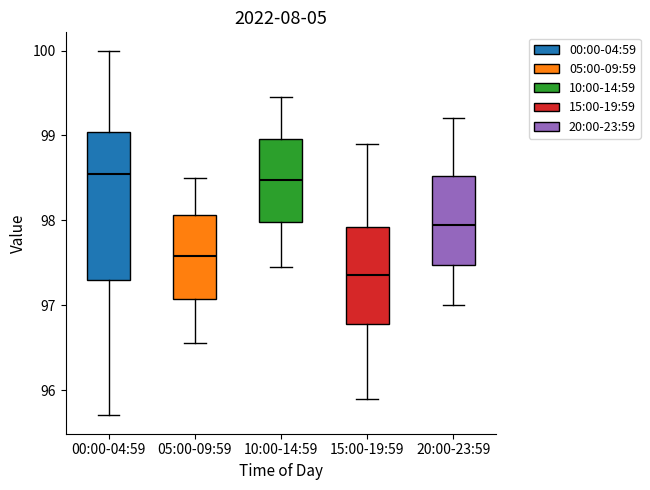

Reading left to right, transcribe this box plot: for each box, give where its median line is, the range the box spans, and where its two whiskers end, as read against the y-axis. The values are not printed on the chart, so give them approximately, as read against the axis.

00:00-04:59: median 98.5, box 97.3 to 99.0, whiskers 95.7 to 100.0
05:00-09:59: median 97.6, box 97.1 to 98.1, whiskers 96.6 to 98.5
10:00-14:59: median 98.5, box 98.0 to 99.0, whiskers 97.5 to 99.5
15:00-19:59: median 97.4, box 96.8 to 97.9, whiskers 95.9 to 98.9
20:00-23:59: median 98.0, box 97.5 to 98.5, whiskers 97.0 to 99.2